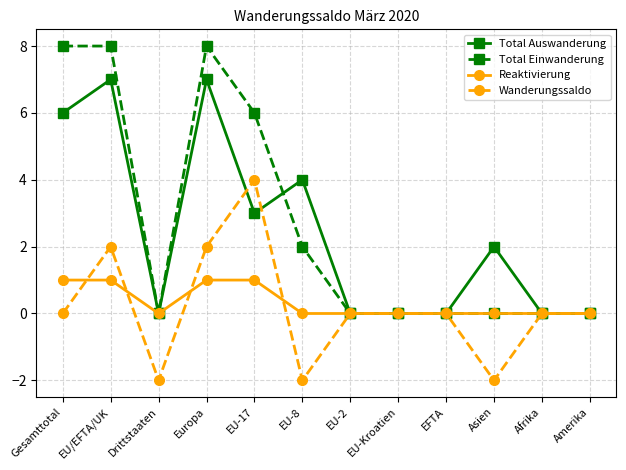

At which category does Reaktivierung reach its first local valley?

Drittstaaten